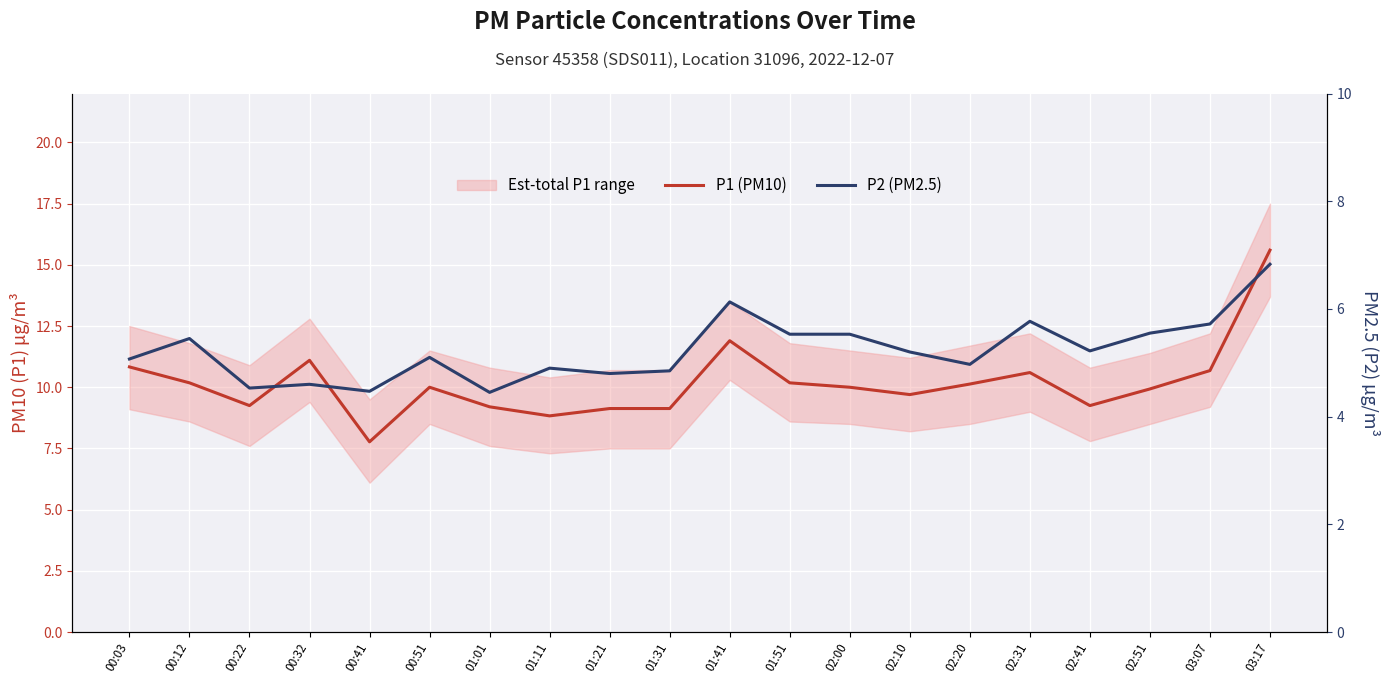

Rank the series by their maximum value, from highest to lowest.

P1 (PM10), P2 (PM2.5)